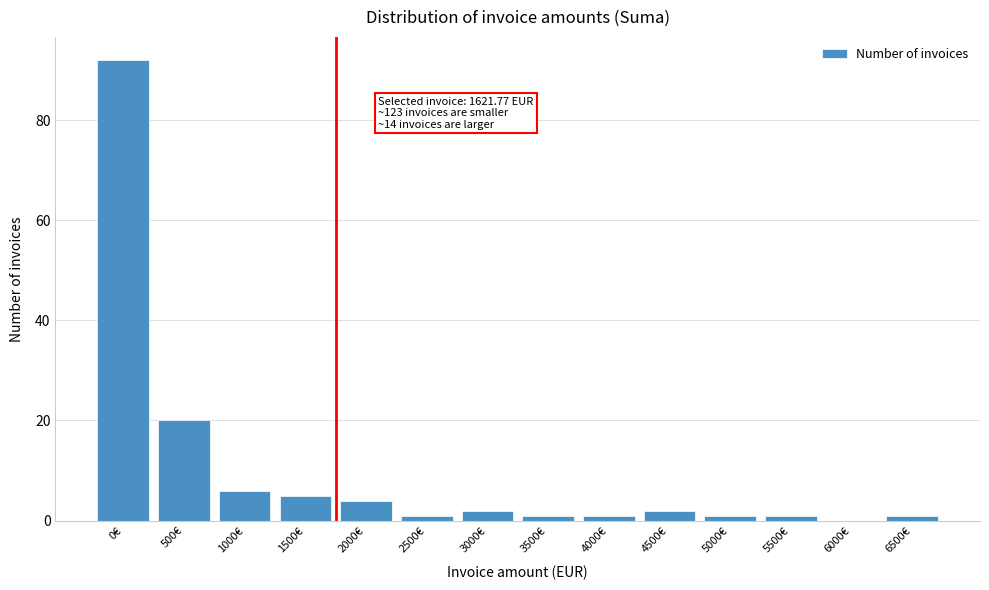

Reading left to right, extract all data points from this chart.

0€=92	500€=20	1000€=6	1500€=5	2000€=4	2500€=1	3000€=2	3500€=1	4000€=1	4500€=2	5000€=1	5500€=1	6000€=0	6500€=1